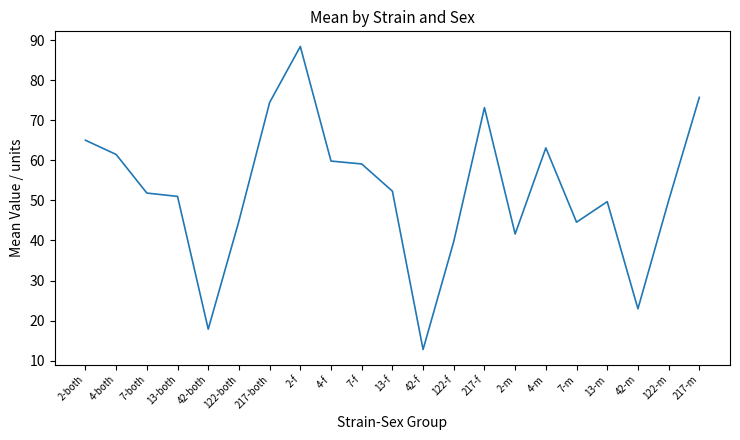

What is the greatest value displayed?

88.5